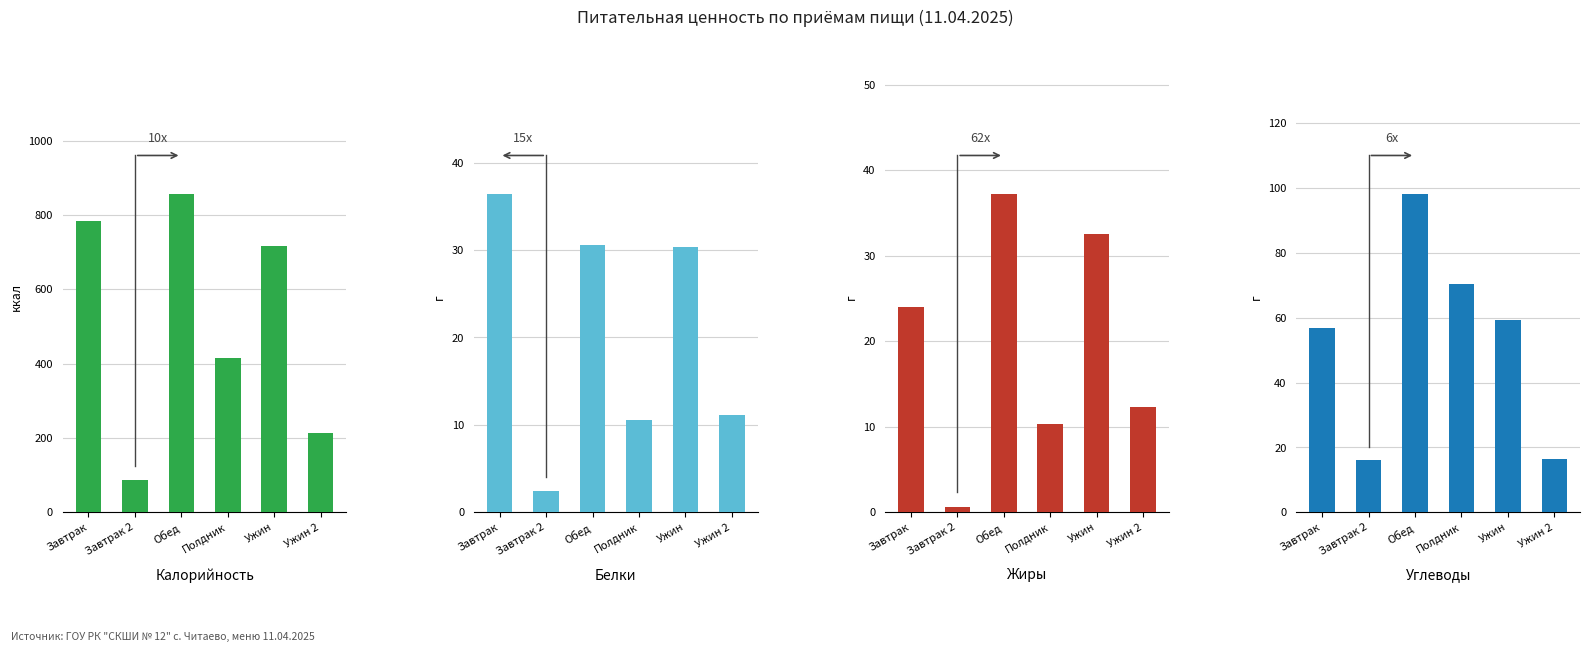

Reading left to right, what are all the values shown in this chart?

Калорийность: Завтрак=784.1	Завтрак 2=86.0	Обед=857.1	Полдник=416.6	Ужин=715.8	Ужин 2=212.5
Белки: Завтрак=36.4	Завтрак 2=2.4	Обед=30.6	Полдник=10.6	Ужин=30.4	Ужин 2=11.2
Жиры: Завтрак=24.0	Завтрак 2=0.6	Обед=37.3	Полдник=10.3	Ужин=32.5	Ужин 2=12.3
Углеводы: Завтрак=57.0	Завтрак 2=16.2	Обед=98.2	Полдник=70.5	Ужин=59.1	Ужин 2=16.4